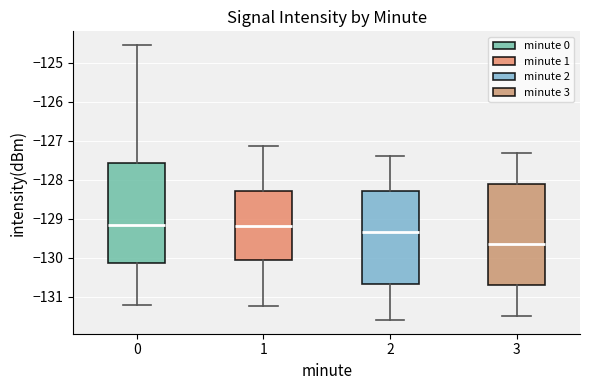

Which box's median line is the lowest?

3